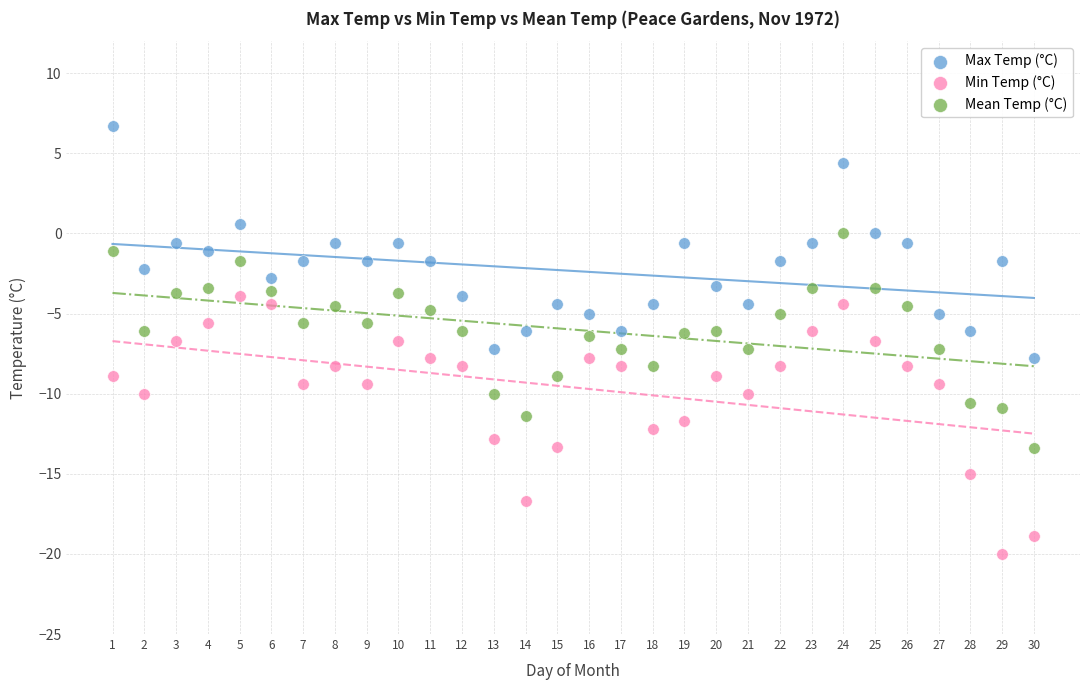

What is the X range (max minus min) for the scatter plot?

29.0